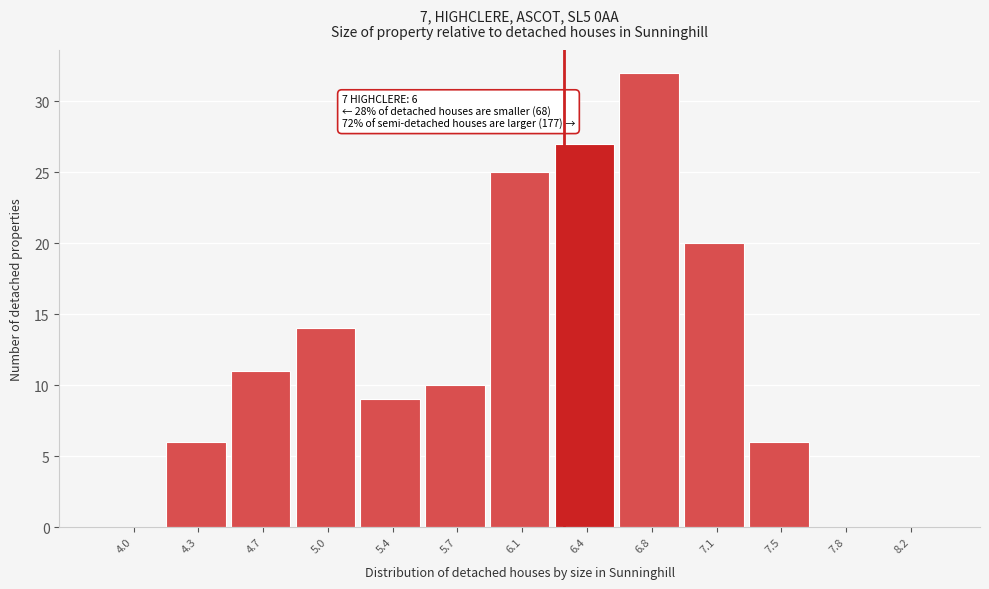

Reading left to right, what are all the values shown in this chart?

4.0=0	4.3=6	4.7=11	5.0=14	5.4=9	5.7=10	6.1=25	6.4=27	6.8=32	7.1=20	7.5=6	7.8=0	8.2=0